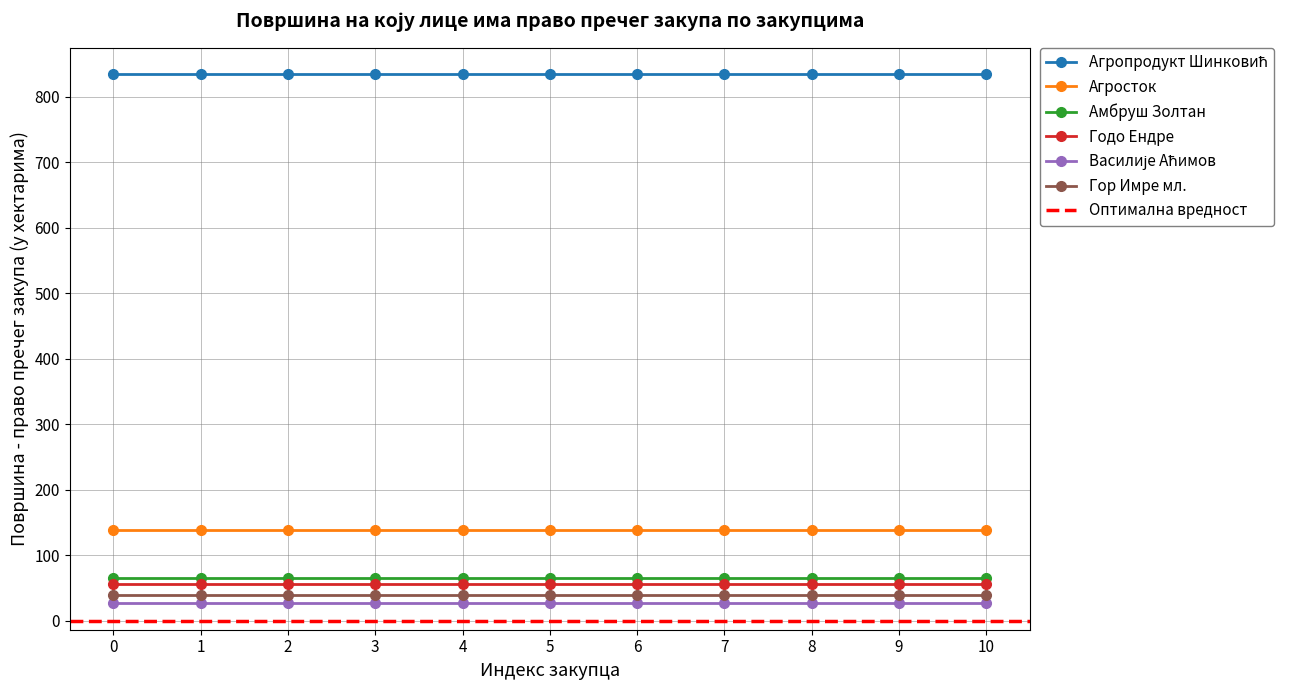

Reading left to right, what are all the values shown in this chart?

Агропродукт Шинковић: 834.3	834.3	834.3	834.3	834.3	834.3	834.3	834.3	834.3	834.3	834.3
Агросток: 139.0	139.0	139.0	139.0	139.0	139.0	139.0	139.0	139.0	139.0	139.0
Амбруш Золтан: 66.0	66.0	66.0	66.0	66.0	66.0	66.0	66.0	66.0	66.0	66.0
Годо Ендре: 56.5	56.5	56.5	56.5	56.5	56.5	56.5	56.5	56.5	56.5	56.5
Василије Аћимов: 26.9	26.9	26.9	26.9	26.9	26.9	26.9	26.9	26.9	26.9	26.9
Гор Имре мл.: 39.8	39.8	39.8	39.8	39.8	39.8	39.8	39.8	39.8	39.8	39.8